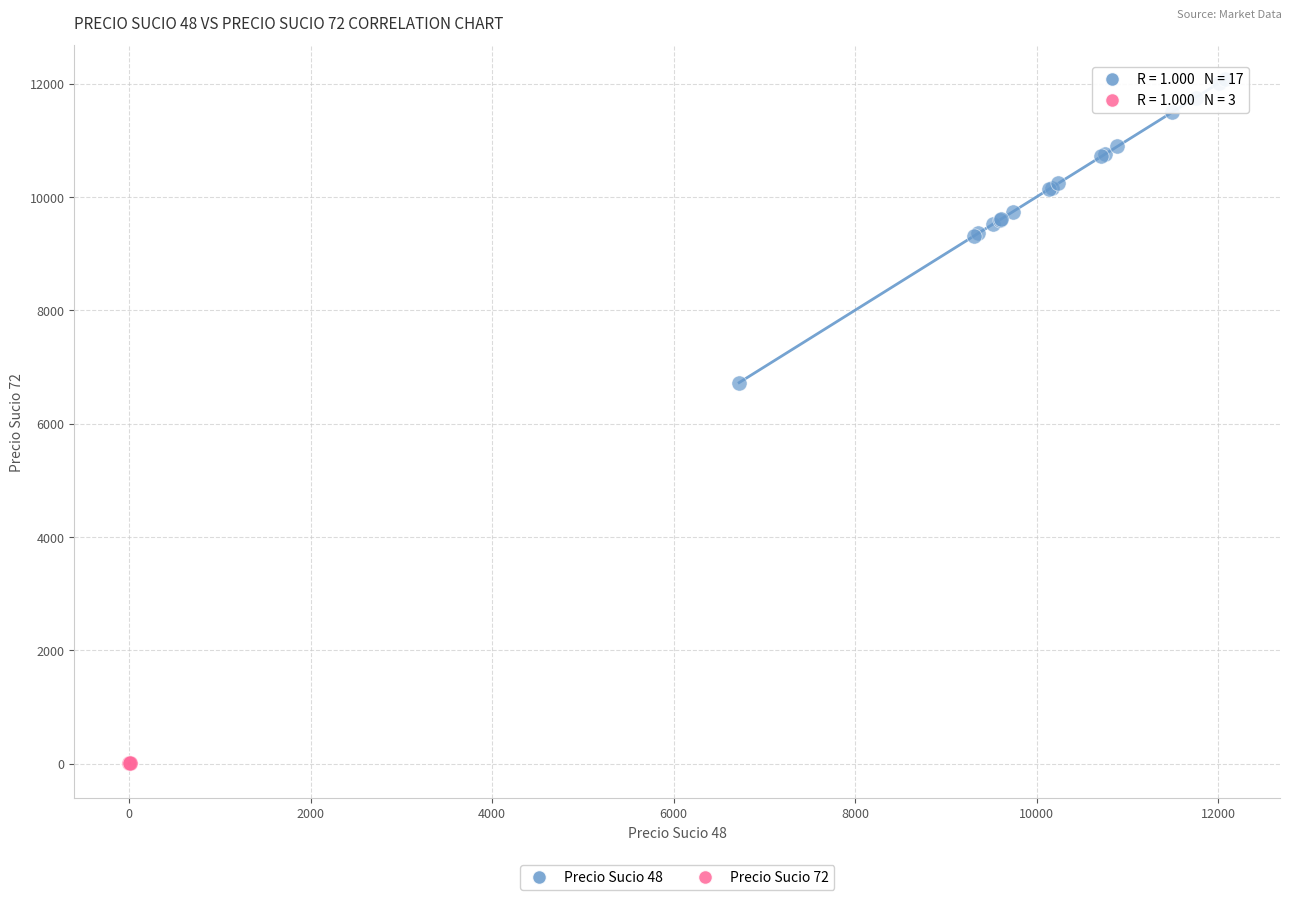

Which series has the widest spread of Y values?

Precio Sucio 48